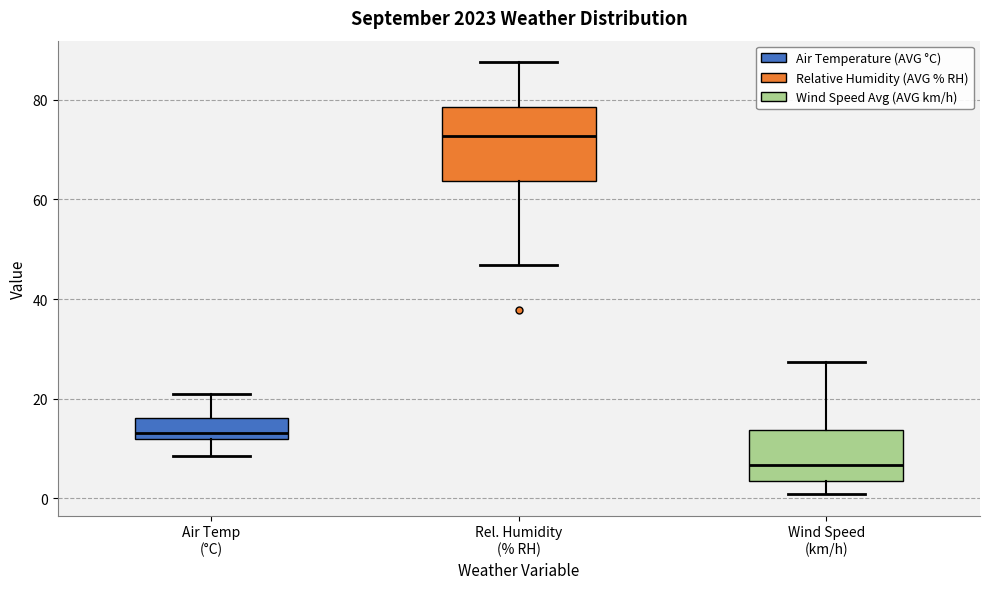

Which box is the tallest, from its lower edge to its upper edge?

Rel. Humidity (% RH)